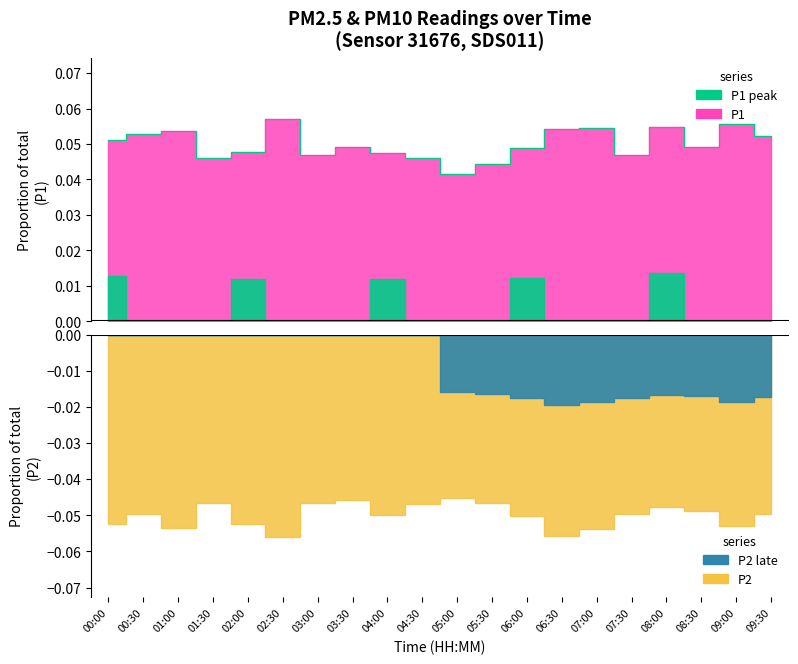

Rank the categories by value from highest to lowest.

02:30, 09:00, 08:00, 07:00, 06:30, 01:00, 00:30, 09:30, 00:00, 08:30, 03:30, 06:00, 02:00, 04:00, 03:00, 07:30, 04:30, 01:30, 05:30, 05:00